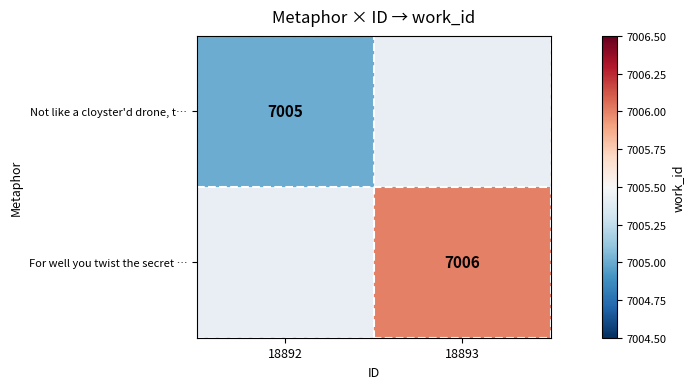

True or false: For well you twist the secret … has a value of 7006 at 18893.

True